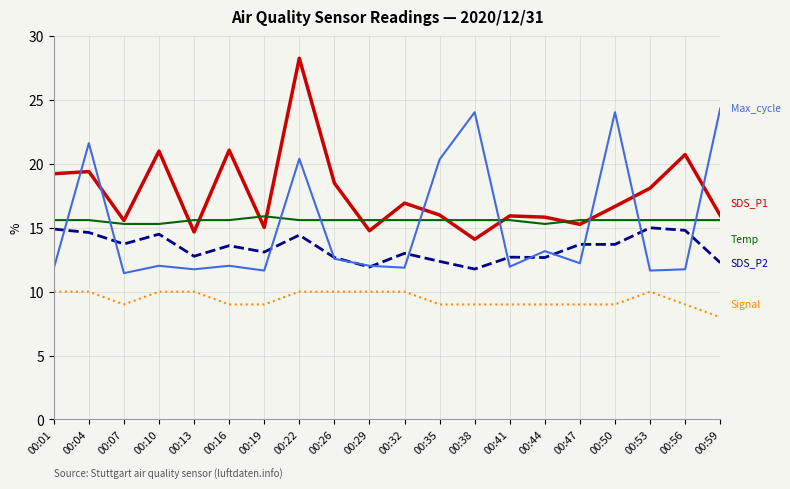

What is the greatest value displayed?

28.3